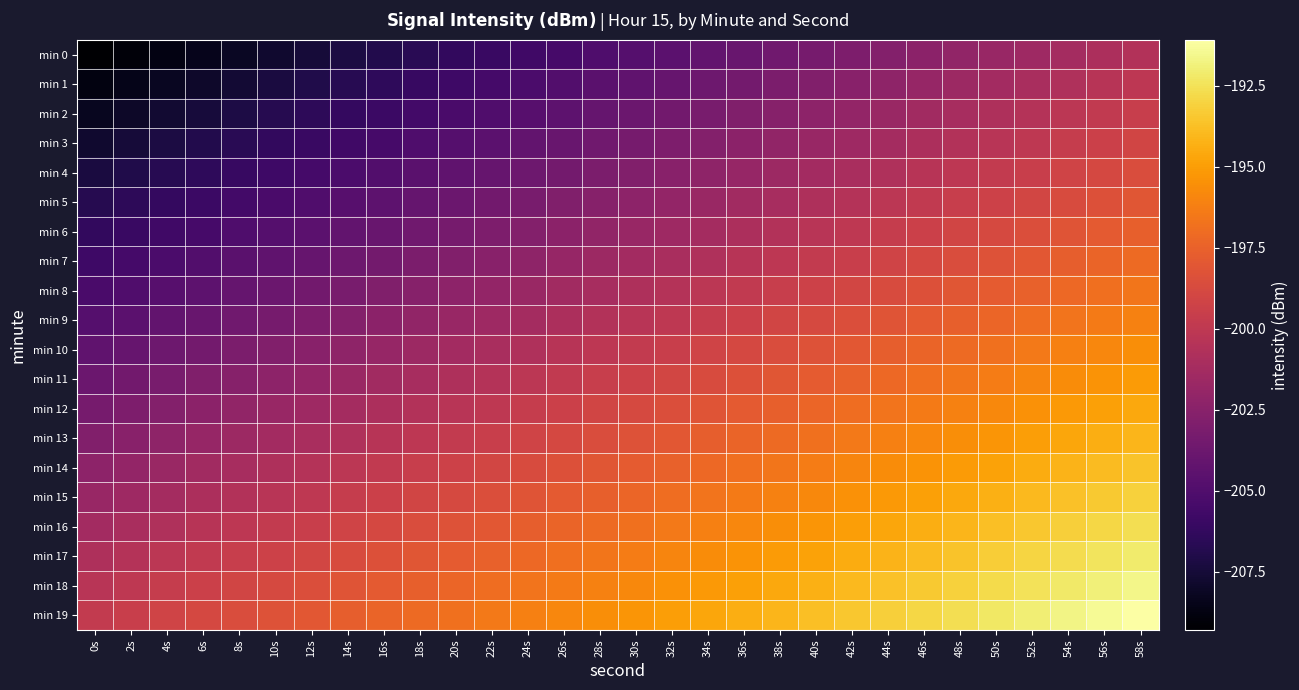

Reading right to left, transcribe all the data shown in this chart.

min 0: 58s=-200.6	56s=-200.9	54s=-201.2	52s=-201.5	50s=-201.8	48s=-202.1	46s=-202.4	44s=-202.7	42s=-203.0	40s=-203.3	38s=-203.6	36s=-203.9	34s=-204.2	32s=-204.5	30s=-204.8	28s=-205.1	26s=-205.4	24s=-205.7	22s=-206.0	20s=-206.3	18s=-206.6	16s=-206.9	14s=-207.2	12s=-207.5	10s=-207.8	8s=-208.1	6s=-208.4	4s=-208.7	2s=-209.0	0s=-209.3
min 1: 58s=-200.1	56s=-200.4	54s=-200.7	52s=-201.0	50s=-201.3	48s=-201.6	46s=-201.9	44s=-202.2	42s=-202.5	40s=-202.8	38s=-203.1	36s=-203.4	34s=-203.7	32s=-204.0	30s=-204.3	28s=-204.6	26s=-204.9	24s=-205.2	22s=-205.5	20s=-205.8	18s=-206.1	16s=-206.4	14s=-206.7	12s=-207.0	10s=-207.3	8s=-207.6	6s=-207.9	4s=-208.2	2s=-208.5	0s=-208.8
min 2: 58s=-199.6	56s=-199.9	54s=-200.2	52s=-200.5	50s=-200.8	48s=-201.1	46s=-201.4	44s=-201.7	42s=-202.0	40s=-202.3	38s=-202.6	36s=-202.9	34s=-203.2	32s=-203.5	30s=-203.8	28s=-204.1	26s=-204.4	24s=-204.7	22s=-205.0	20s=-205.3	18s=-205.6	16s=-205.9	14s=-206.2	12s=-206.5	10s=-206.8	8s=-207.1	6s=-207.4	4s=-207.7	2s=-208.0	0s=-208.3
min 3: 58s=-199.1	56s=-199.4	54s=-199.7	52s=-200.0	50s=-200.3	48s=-200.6	46s=-200.9	44s=-201.2	42s=-201.5	40s=-201.8	38s=-202.1	36s=-202.4	34s=-202.7	32s=-203.0	30s=-203.3	28s=-203.6	26s=-203.9	24s=-204.2	22s=-204.5	20s=-204.8	18s=-205.1	16s=-205.4	14s=-205.7	12s=-206.0	10s=-206.3	8s=-206.6	6s=-206.9	4s=-207.2	2s=-207.5	0s=-207.8
min 4: 58s=-198.6	56s=-198.9	54s=-199.2	52s=-199.5	50s=-199.8	48s=-200.1	46s=-200.4	44s=-200.7	42s=-201.0	40s=-201.3	38s=-201.6	36s=-201.9	34s=-202.2	32s=-202.5	30s=-202.8	28s=-203.1	26s=-203.4	24s=-203.7	22s=-204.0	20s=-204.3	18s=-204.6	16s=-204.9	14s=-205.2	12s=-205.5	10s=-205.8	8s=-206.1	6s=-206.4	4s=-206.7	2s=-207.0	0s=-207.3
min 5: 58s=-198.1	56s=-198.4	54s=-198.7	52s=-199.0	50s=-199.3	48s=-199.6	46s=-199.9	44s=-200.2	42s=-200.5	40s=-200.8	38s=-201.1	36s=-201.4	34s=-201.7	32s=-202.0	30s=-202.3	28s=-202.6	26s=-202.9	24s=-203.2	22s=-203.5	20s=-203.8	18s=-204.1	16s=-204.4	14s=-204.7	12s=-205.0	10s=-205.3	8s=-205.6	6s=-205.9	4s=-206.2	2s=-206.5	0s=-206.8
min 6: 58s=-197.6	56s=-197.9	54s=-198.2	52s=-198.5	50s=-198.8	48s=-199.1	46s=-199.4	44s=-199.7	42s=-200.0	40s=-200.3	38s=-200.6	36s=-200.9	34s=-201.2	32s=-201.5	30s=-201.8	28s=-202.1	26s=-202.4	24s=-202.7	22s=-203.0	20s=-203.3	18s=-203.6	16s=-203.9	14s=-204.2	12s=-204.5	10s=-204.8	8s=-205.1	6s=-205.4	4s=-205.7	2s=-206.0	0s=-206.3
min 7: 58s=-197.1	56s=-197.4	54s=-197.7	52s=-198.0	50s=-198.3	48s=-198.6	46s=-198.9	44s=-199.2	42s=-199.5	40s=-199.8	38s=-200.1	36s=-200.4	34s=-200.7	32s=-201.0	30s=-201.3	28s=-201.6	26s=-201.9	24s=-202.2	22s=-202.5	20s=-202.8	18s=-203.1	16s=-203.4	14s=-203.7	12s=-204.0	10s=-204.3	8s=-204.6	6s=-204.9	4s=-205.2	2s=-205.5	0s=-205.8
min 8: 58s=-196.6	56s=-196.9	54s=-197.2	52s=-197.5	50s=-197.8	48s=-198.1	46s=-198.4	44s=-198.7	42s=-199.0	40s=-199.3	38s=-199.6	36s=-199.9	34s=-200.2	32s=-200.5	30s=-200.8	28s=-201.1	26s=-201.4	24s=-201.7	22s=-202.0	20s=-202.3	18s=-202.6	16s=-202.9	14s=-203.2	12s=-203.5	10s=-203.8	8s=-204.1	6s=-204.4	4s=-204.7	2s=-205.0	0s=-205.3
min 9: 58s=-196.1	56s=-196.4	54s=-196.7	52s=-197.0	50s=-197.3	48s=-197.6	46s=-197.9	44s=-198.2	42s=-198.5	40s=-198.8	38s=-199.1	36s=-199.4	34s=-199.7	32s=-200.0	30s=-200.3	28s=-200.6	26s=-200.9	24s=-201.2	22s=-201.5	20s=-201.8	18s=-202.1	16s=-202.4	14s=-202.7	12s=-203.0	10s=-203.3	8s=-203.6	6s=-203.9	4s=-204.2	2s=-204.5	0s=-204.8
min 10: 58s=-195.6	56s=-195.9	54s=-196.2	52s=-196.5	50s=-196.8	48s=-197.1	46s=-197.4	44s=-197.7	42s=-198.0	40s=-198.3	38s=-198.6	36s=-198.9	34s=-199.2	32s=-199.5	30s=-199.8	28s=-200.1	26s=-200.4	24s=-200.7	22s=-201.0	20s=-201.3	18s=-201.6	16s=-201.9	14s=-202.2	12s=-202.5	10s=-202.8	8s=-203.1	6s=-203.4	4s=-203.7	2s=-204.0	0s=-204.3
min 11: 58s=-195.1	56s=-195.4	54s=-195.7	52s=-196.0	50s=-196.3	48s=-196.6	46s=-196.9	44s=-197.2	42s=-197.5	40s=-197.8	38s=-198.1	36s=-198.4	34s=-198.7	32s=-199.0	30s=-199.3	28s=-199.6	26s=-199.9	24s=-200.2	22s=-200.5	20s=-200.8	18s=-201.1	16s=-201.4	14s=-201.7	12s=-202.0	10s=-202.3	8s=-202.6	6s=-202.9	4s=-203.2	2s=-203.5	0s=-203.8
min 12: 58s=-194.6	56s=-194.9	54s=-195.2	52s=-195.5	50s=-195.8	48s=-196.1	46s=-196.4	44s=-196.7	42s=-197.0	40s=-197.3	38s=-197.6	36s=-197.9	34s=-198.2	32s=-198.5	30s=-198.8	28s=-199.1	26s=-199.4	24s=-199.7	22s=-200.0	20s=-200.3	18s=-200.6	16s=-200.9	14s=-201.2	12s=-201.5	10s=-201.8	8s=-202.1	6s=-202.4	4s=-202.7	2s=-203.0	0s=-203.3
min 13: 58s=-194.1	56s=-194.4	54s=-194.7	52s=-195.0	50s=-195.3	48s=-195.6	46s=-195.9	44s=-196.2	42s=-196.5	40s=-196.8	38s=-197.1	36s=-197.4	34s=-197.7	32s=-198.0	30s=-198.3	28s=-198.6	26s=-198.9	24s=-199.2	22s=-199.5	20s=-199.8	18s=-200.1	16s=-200.4	14s=-200.7	12s=-201.0	10s=-201.3	8s=-201.6	6s=-201.9	4s=-202.2	2s=-202.5	0s=-202.8
min 14: 58s=-193.6	56s=-193.9	54s=-194.2	52s=-194.5	50s=-194.8	48s=-195.1	46s=-195.4	44s=-195.7	42s=-196.0	40s=-196.3	38s=-196.6	36s=-196.9	34s=-197.2	32s=-197.5	30s=-197.8	28s=-198.1	26s=-198.4	24s=-198.7	22s=-199.0	20s=-199.3	18s=-199.6	16s=-199.9	14s=-200.2	12s=-200.5	10s=-200.8	8s=-201.1	6s=-201.4	4s=-201.7	2s=-202.0	0s=-202.3
min 15: 58s=-193.1	56s=-193.4	54s=-193.7	52s=-194.0	50s=-194.3	48s=-194.6	46s=-194.9	44s=-195.2	42s=-195.5	40s=-195.8	38s=-196.1	36s=-196.4	34s=-196.7	32s=-197.0	30s=-197.3	28s=-197.6	26s=-197.9	24s=-198.2	22s=-198.5	20s=-198.8	18s=-199.1	16s=-199.4	14s=-199.7	12s=-200.0	10s=-200.3	8s=-200.6	6s=-200.9	4s=-201.2	2s=-201.5	0s=-201.8
min 16: 58s=-192.6	56s=-192.9	54s=-193.2	52s=-193.5	50s=-193.8	48s=-194.1	46s=-194.4	44s=-194.7	42s=-195.0	40s=-195.3	38s=-195.6	36s=-195.9	34s=-196.2	32s=-196.5	30s=-196.8	28s=-197.1	26s=-197.4	24s=-197.7	22s=-198.0	20s=-198.3	18s=-198.6	16s=-198.9	14s=-199.2	12s=-199.5	10s=-199.8	8s=-200.1	6s=-200.4	4s=-200.7	2s=-201.0	0s=-201.3
min 17: 58s=-192.1	56s=-192.4	54s=-192.7	52s=-193.0	50s=-193.3	48s=-193.6	46s=-193.9	44s=-194.2	42s=-194.5	40s=-194.8	38s=-195.1	36s=-195.4	34s=-195.7	32s=-196.0	30s=-196.3	28s=-196.6	26s=-196.9	24s=-197.2	22s=-197.5	20s=-197.8	18s=-198.1	16s=-198.4	14s=-198.7	12s=-199.0	10s=-199.3	8s=-199.6	6s=-199.9	4s=-200.2	2s=-200.5	0s=-200.8
min 18: 58s=-191.6	56s=-191.9	54s=-192.2	52s=-192.5	50s=-192.8	48s=-193.1	46s=-193.4	44s=-193.7	42s=-194.0	40s=-194.3	38s=-194.6	36s=-194.9	34s=-195.2	32s=-195.5	30s=-195.8	28s=-196.1	26s=-196.4	24s=-196.7	22s=-197.0	20s=-197.3	18s=-197.6	16s=-197.9	14s=-198.2	12s=-198.5	10s=-198.8	8s=-199.1	6s=-199.4	4s=-199.7	2s=-200.0	0s=-200.3
min 19: 58s=-191.1	56s=-191.4	54s=-191.7	52s=-192.0	50s=-192.3	48s=-192.6	46s=-192.9	44s=-193.2	42s=-193.5	40s=-193.8	38s=-194.1	36s=-194.4	34s=-194.7	32s=-195.0	30s=-195.3	28s=-195.6	26s=-195.9	24s=-196.2	22s=-196.5	20s=-196.8	18s=-197.1	16s=-197.4	14s=-197.7	12s=-198.0	10s=-198.3	8s=-198.6	6s=-198.9	4s=-199.2	2s=-199.5	0s=-199.8